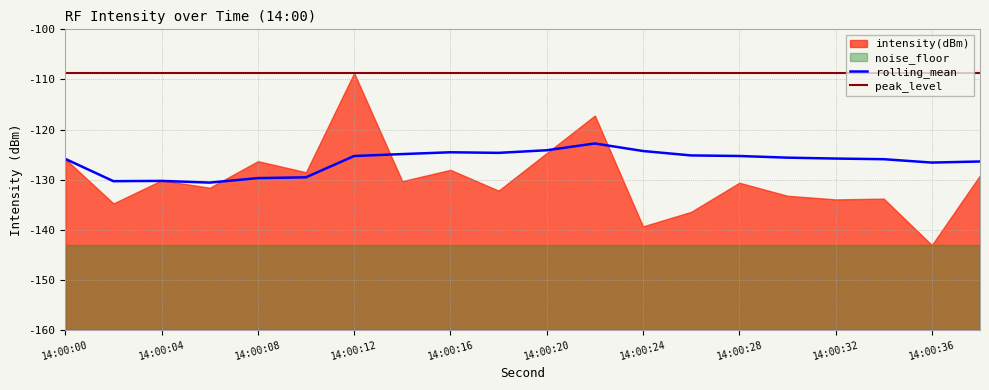

True or false: rolling_mean and peak_level intersect in this chart.

False